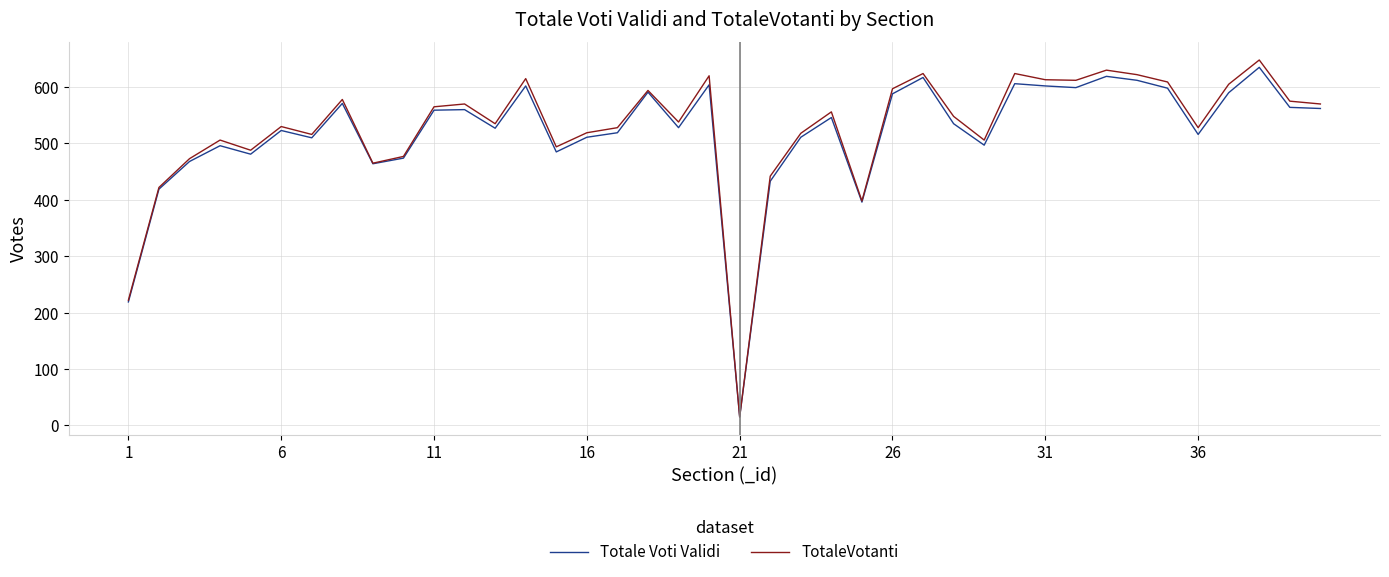

What is the smallest value displayed?

15